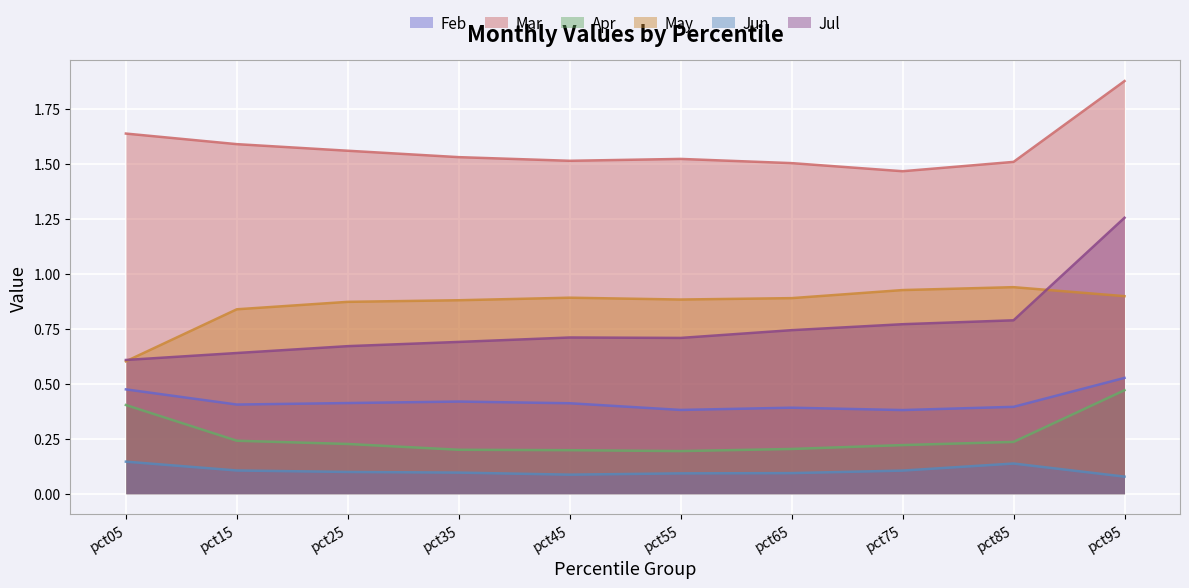

What is the maximum value for Feb?

0.5